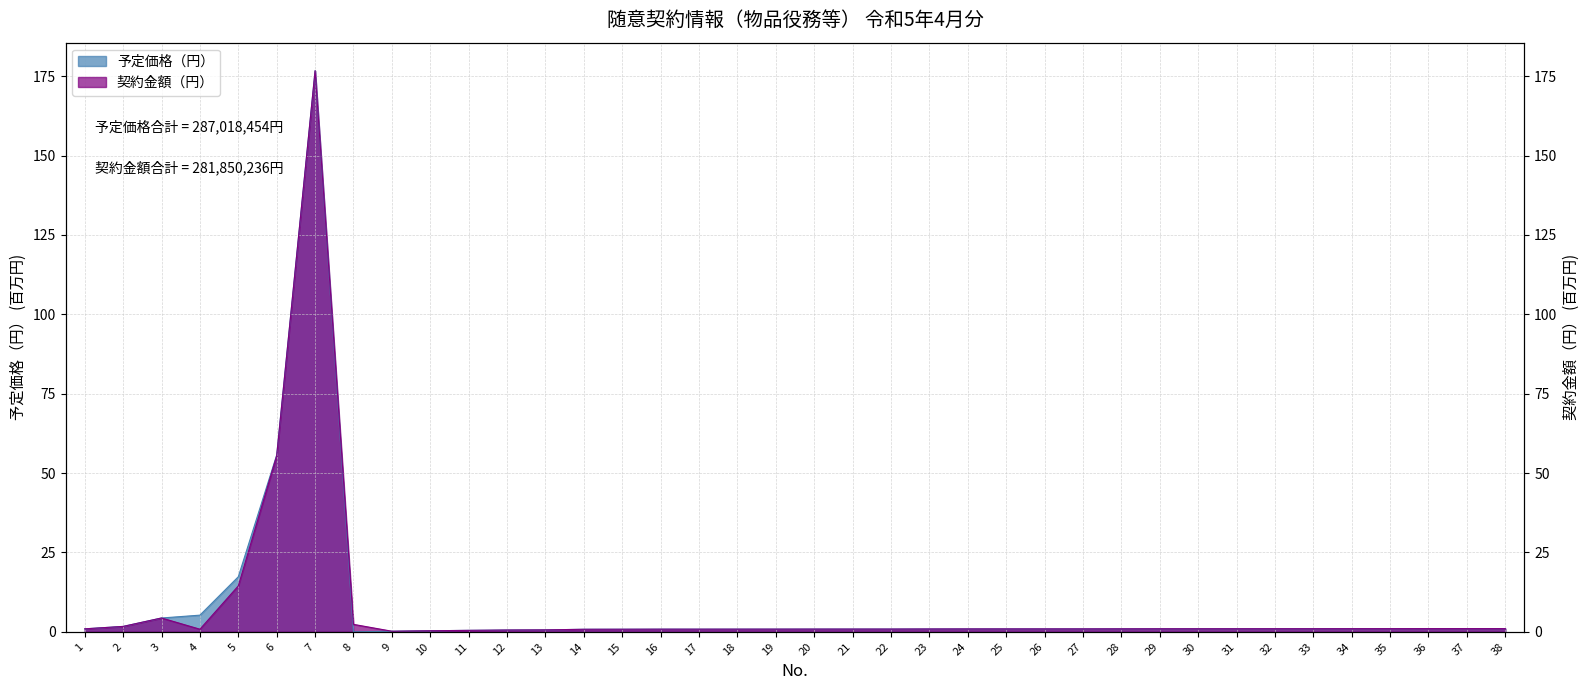

In 契約金額（円）, how many points are lower than both neighbors (excluding endpoints)?

2